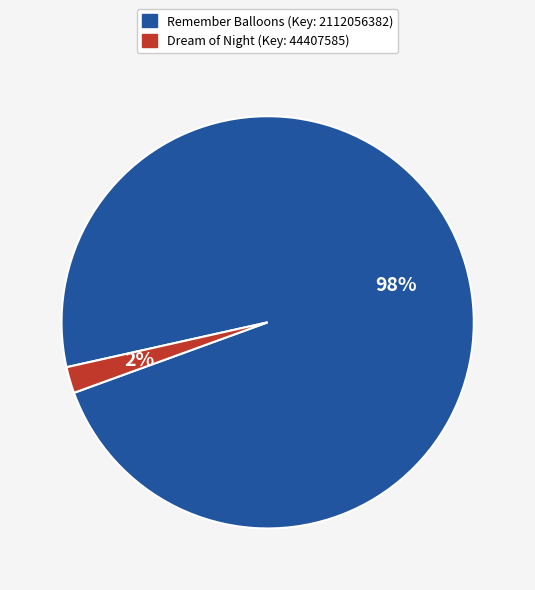

Is there any slice that represents more than half of the pie?

Yes